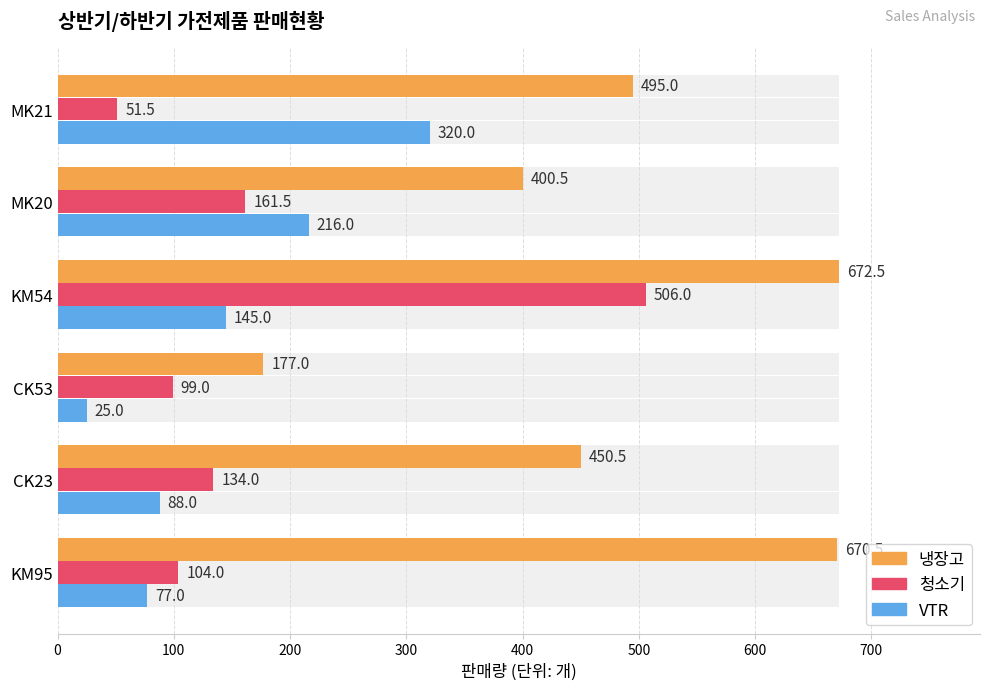

What are all the series names shown in the legend?

냉장고, 청소기, VTR